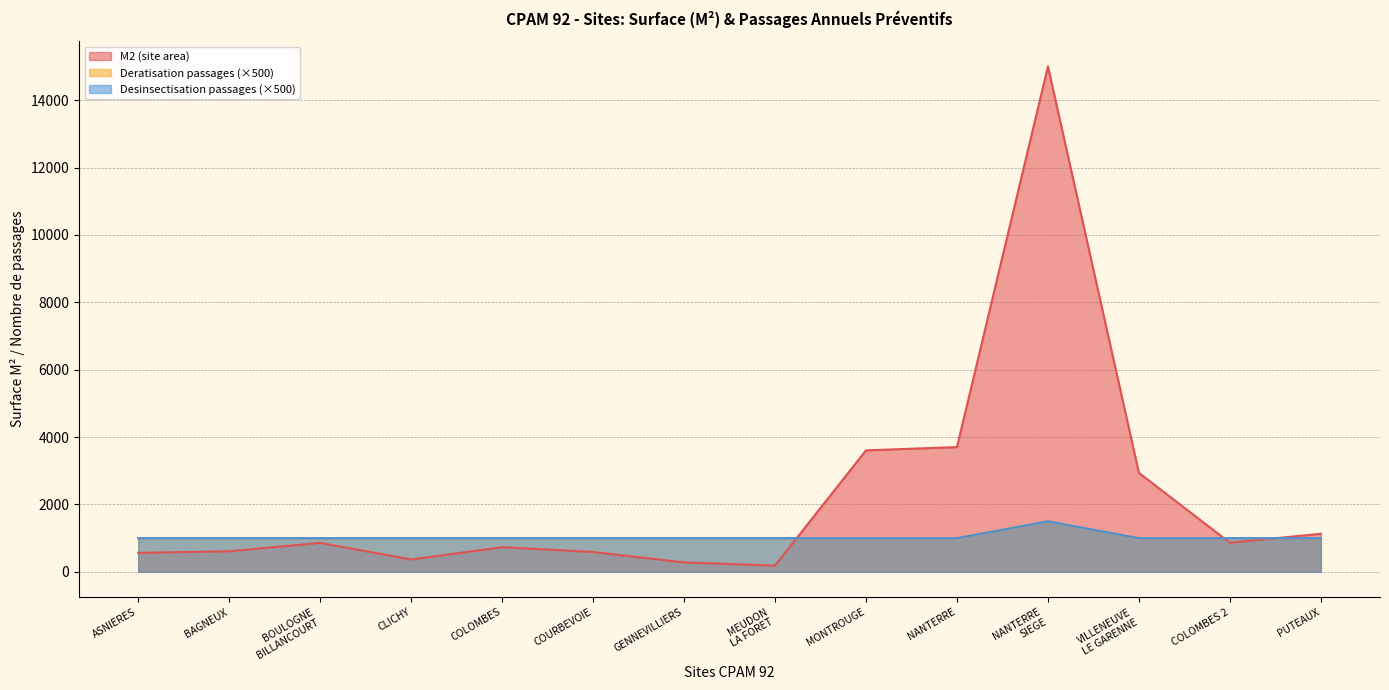

What is the total value across all series at NANTERRE?

5703.0